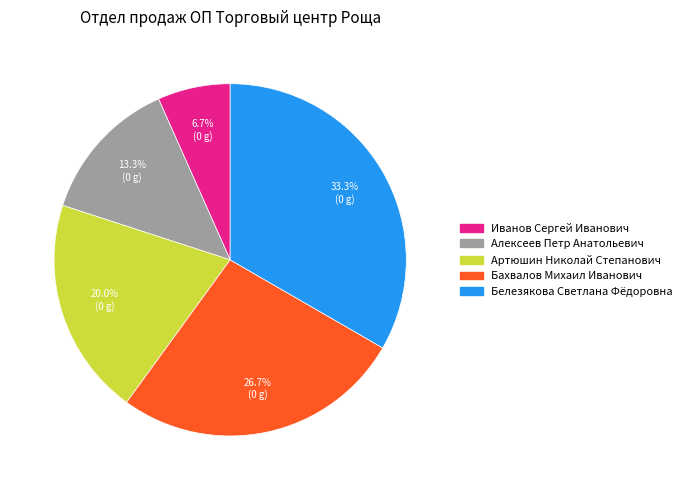

Which slice is the smallest?

Иванов Сергей Иванович